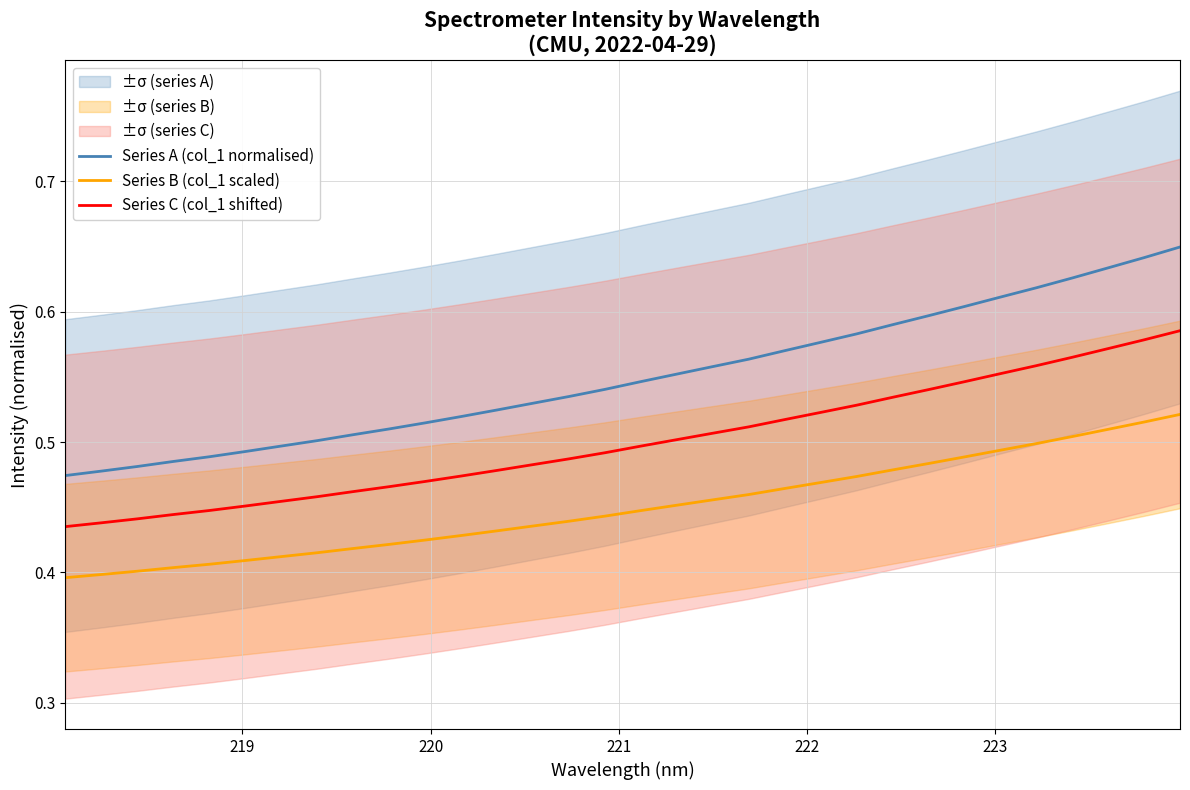

True or false: Series C (col_1 shifted) and Series A (col_1 normalised) intersect in this chart.

False